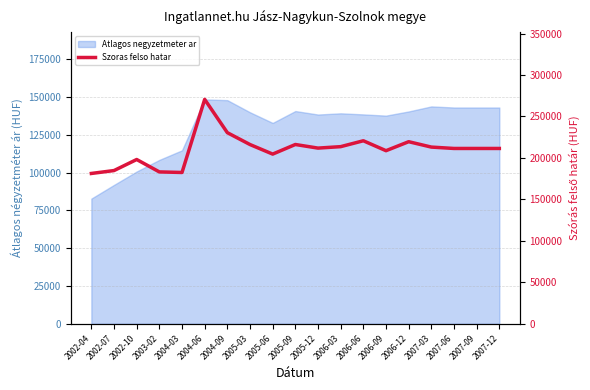

What position from the right is 2002-04?

19